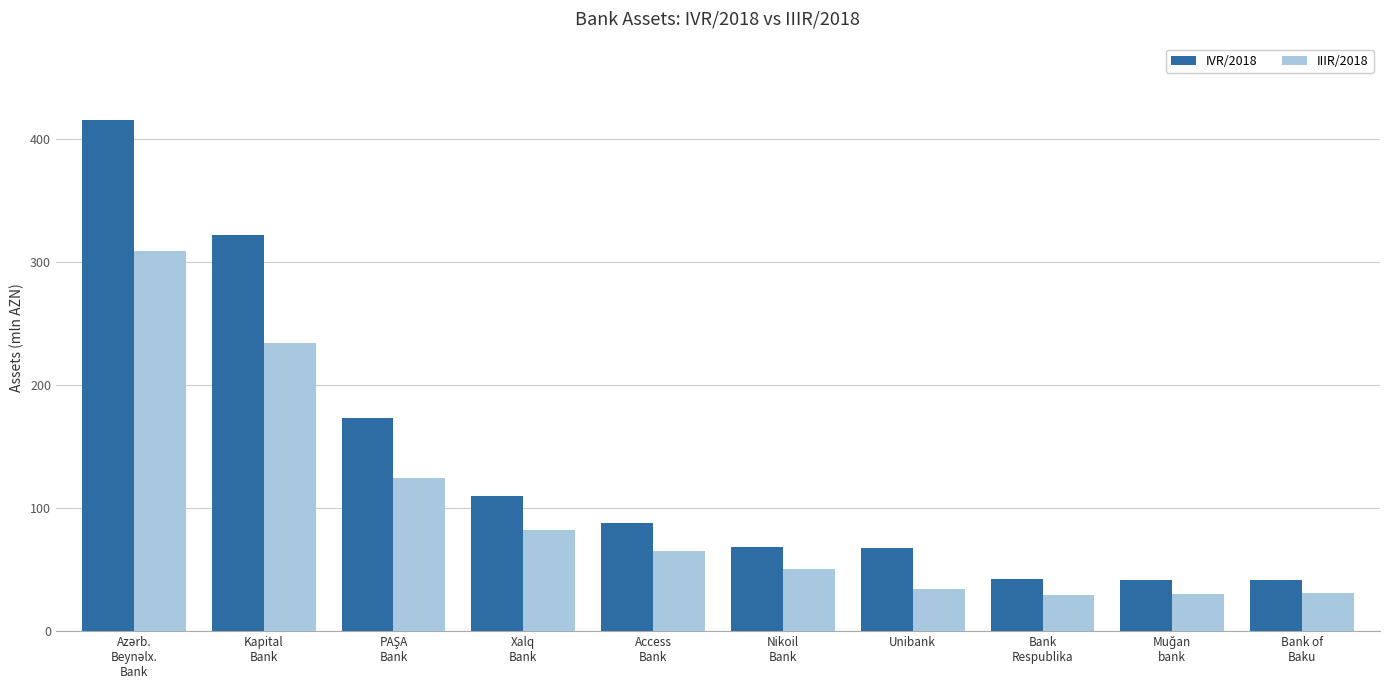

What is the greatest value displayed?

415.1